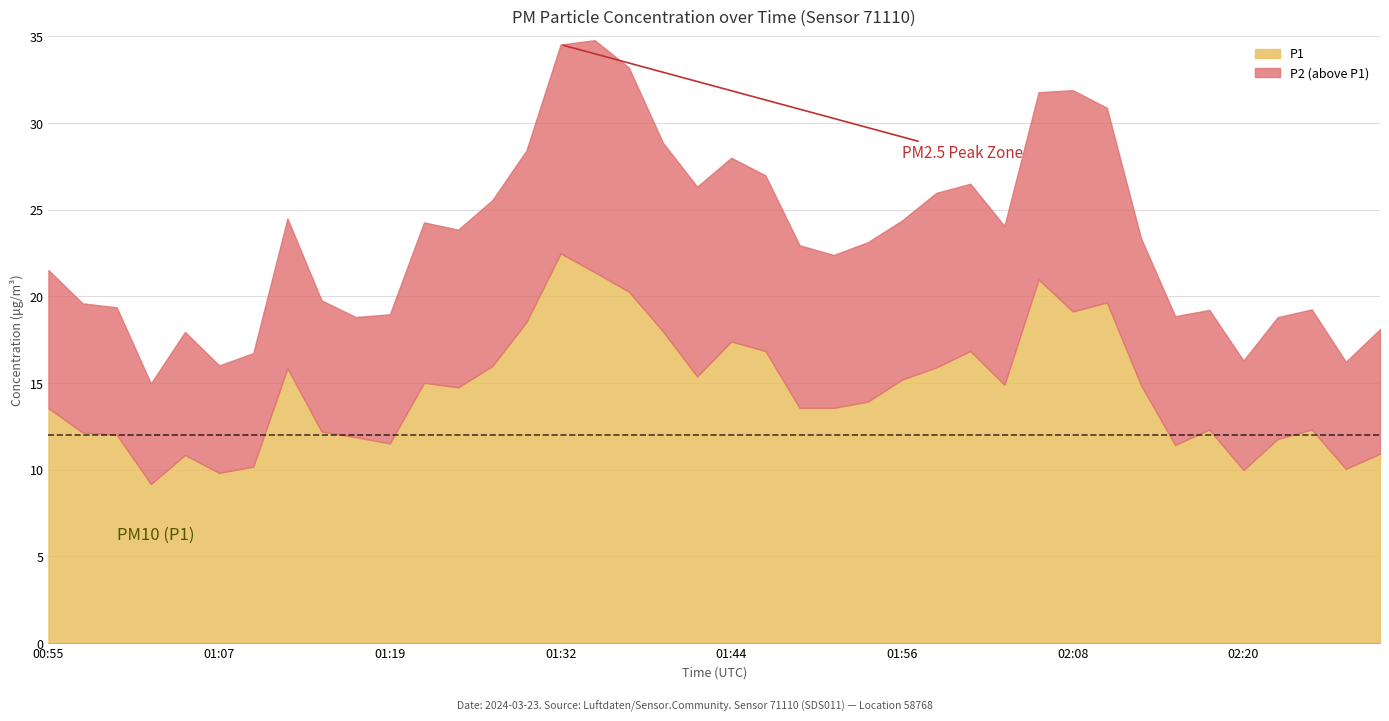

How many values in the P1 series are below 14?

20